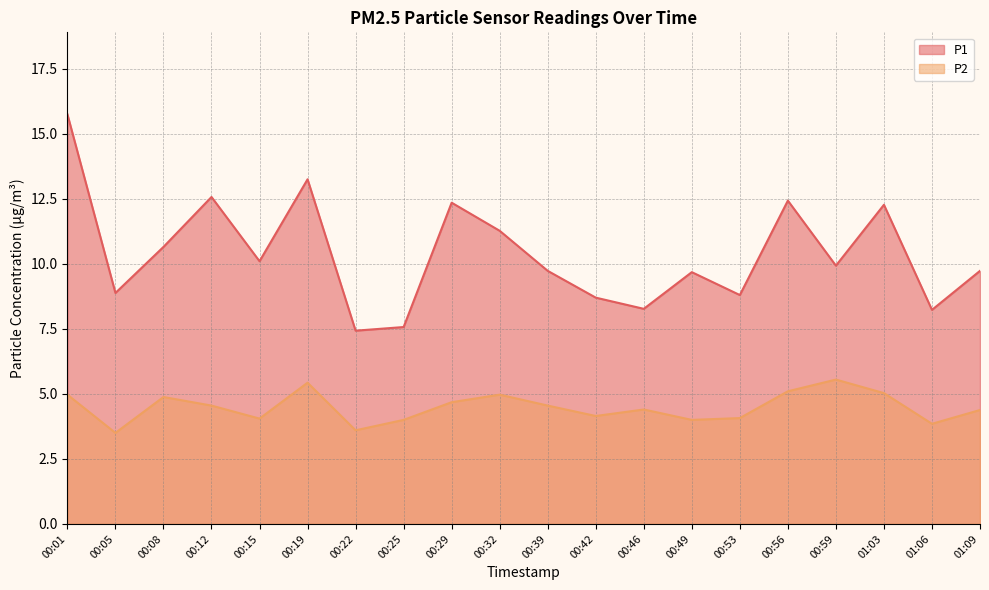

Does the chart display data point markers on the line(s)?

No